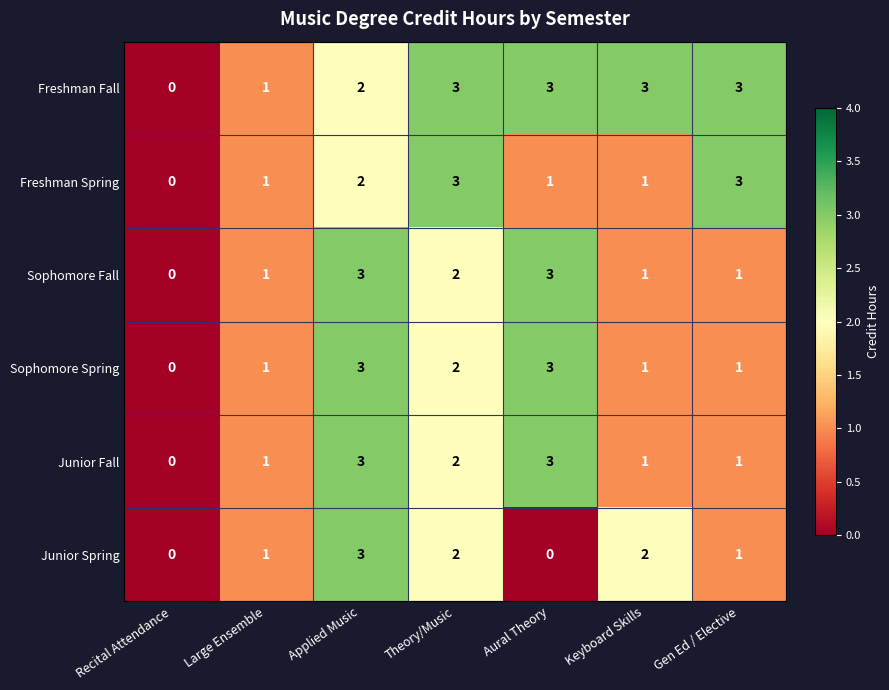

How many data points does each series have?

7